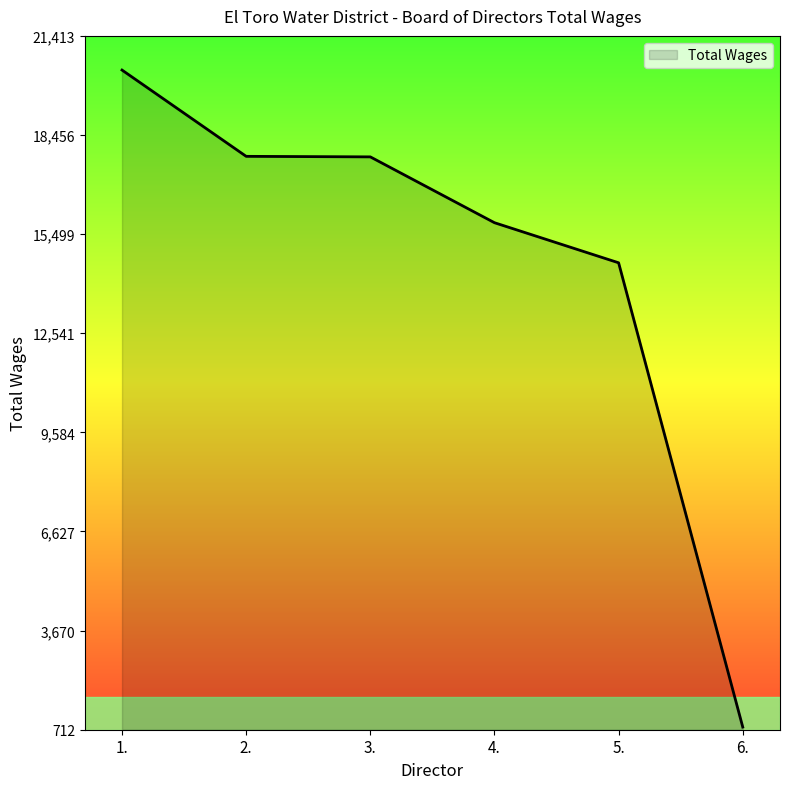

Where is the data nearest to the value 10593?

5.